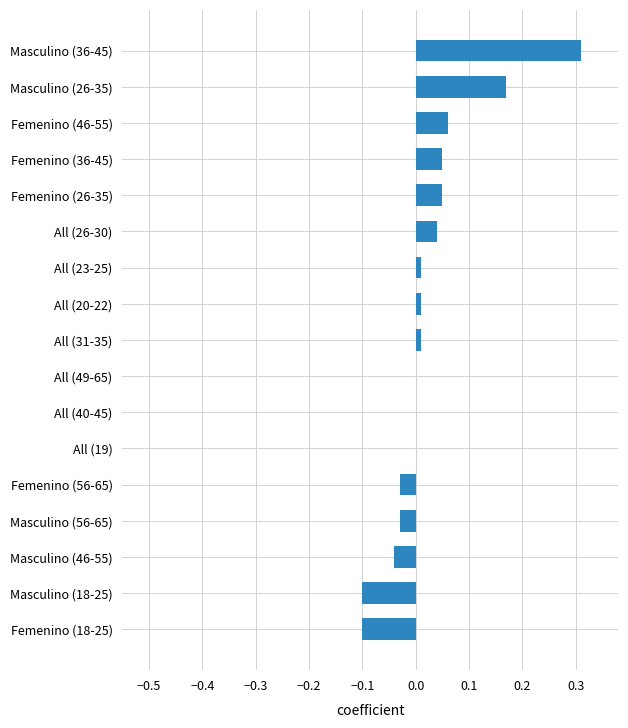

Which has a higher value, Femenino (56-65) or Masculino (18-25)?

Femenino (56-65)